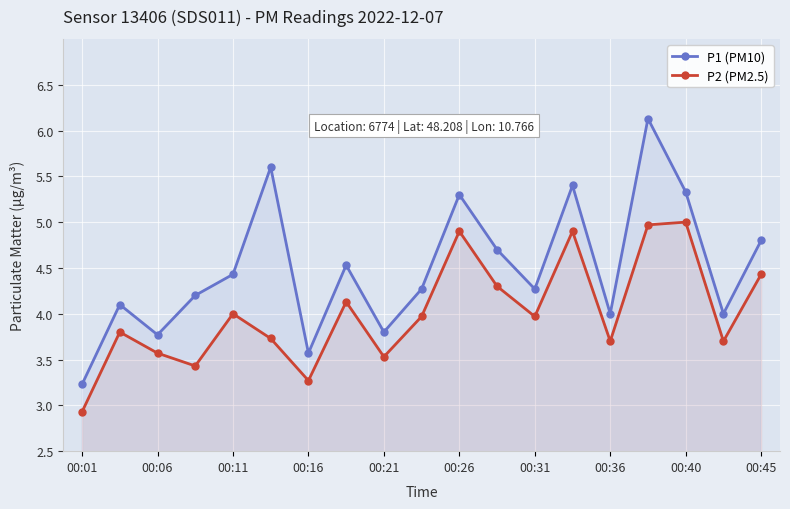

What is the average value of the P1 (PM10) series?

4.5